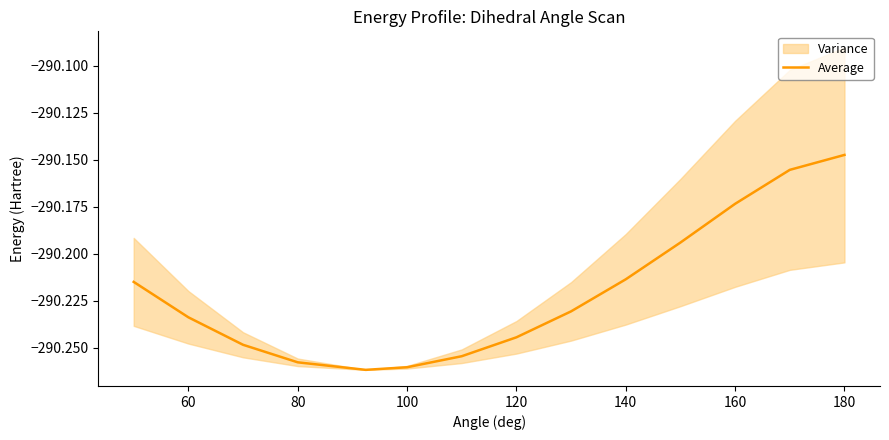

True or false: Average has a value of -131.3 at 100.

False